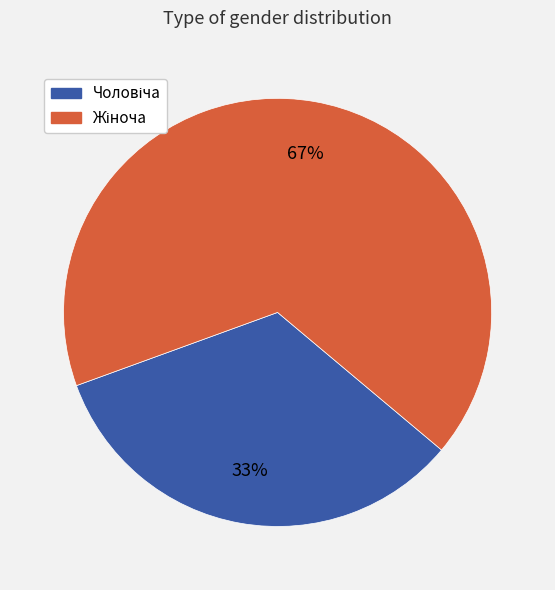

To the nearest percent, what is the average slice percentage?

50%